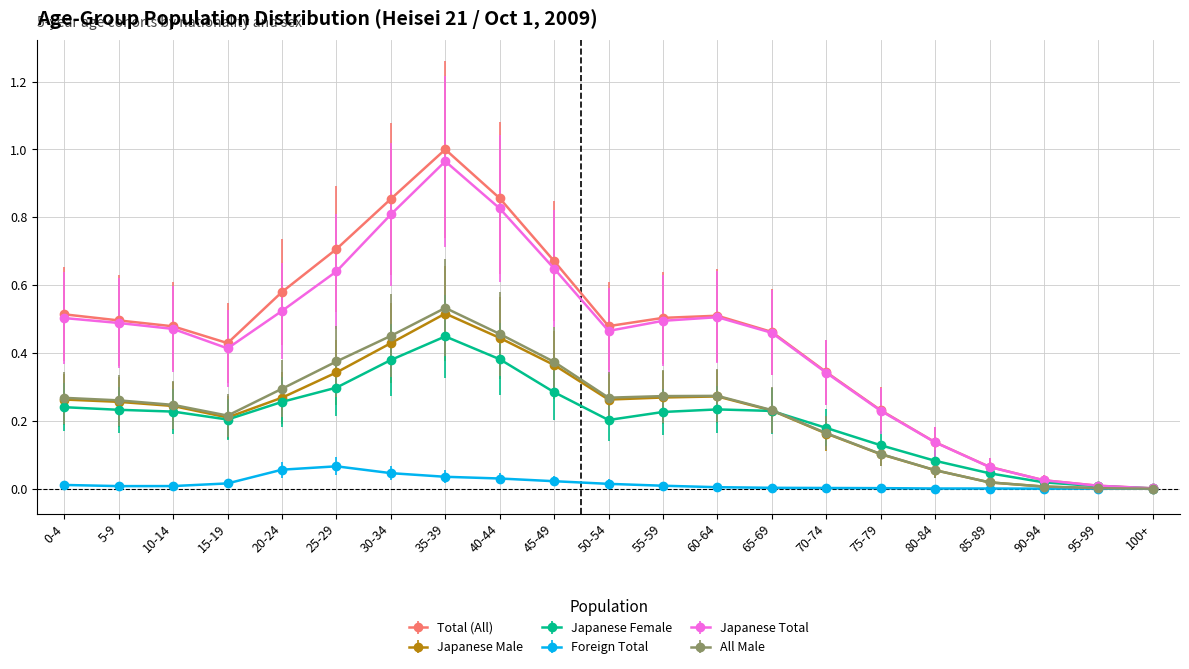

Between 35-39 and 65-69, which series saw the biggest shift?

Total (All)